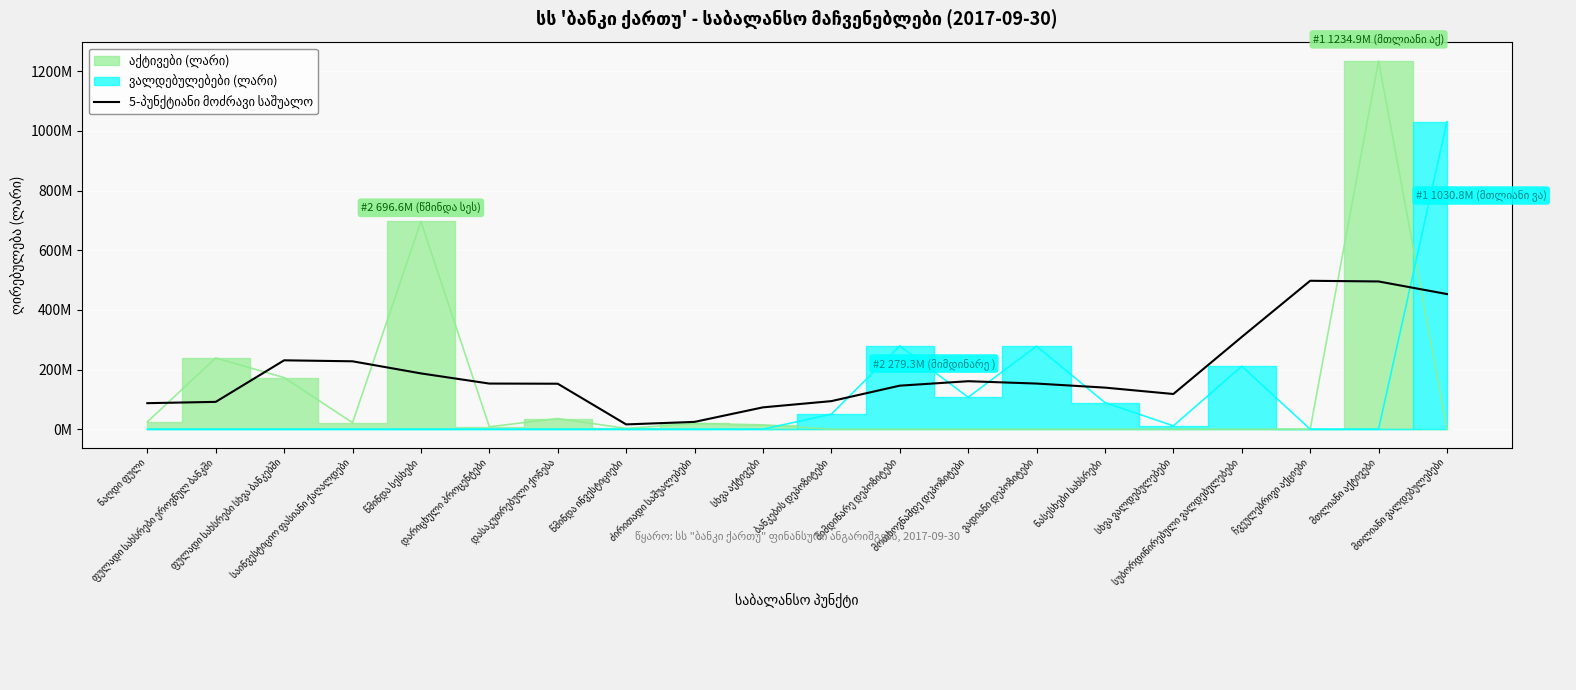

Which category has the lowest value across all series?

წმინდა ინვესტიციები